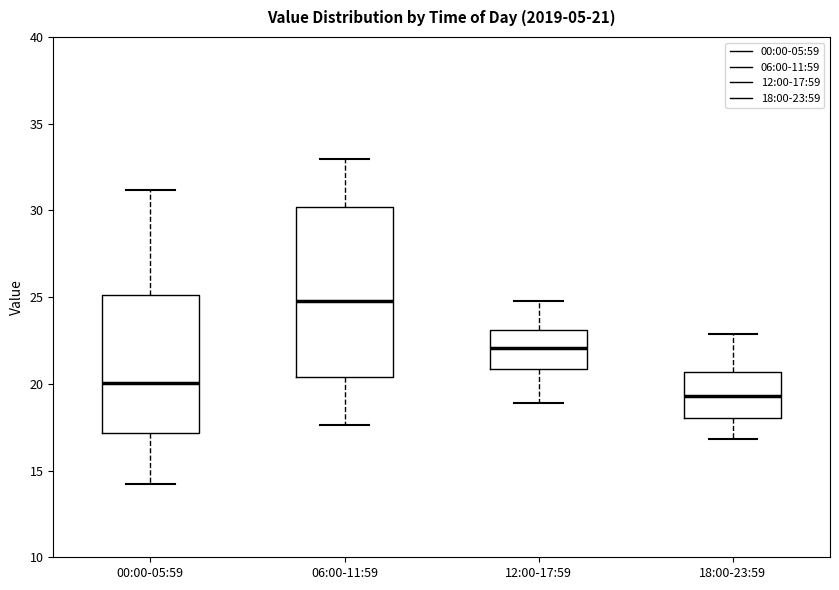

Comparing the boxes themselves (not the whiskers), which one is the tallest?

06:00-11:59